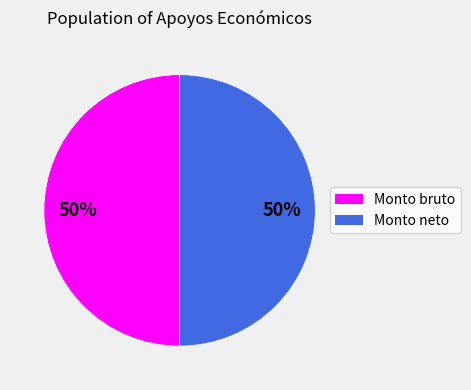

To the nearest percent, what is the average slice percentage?

50%